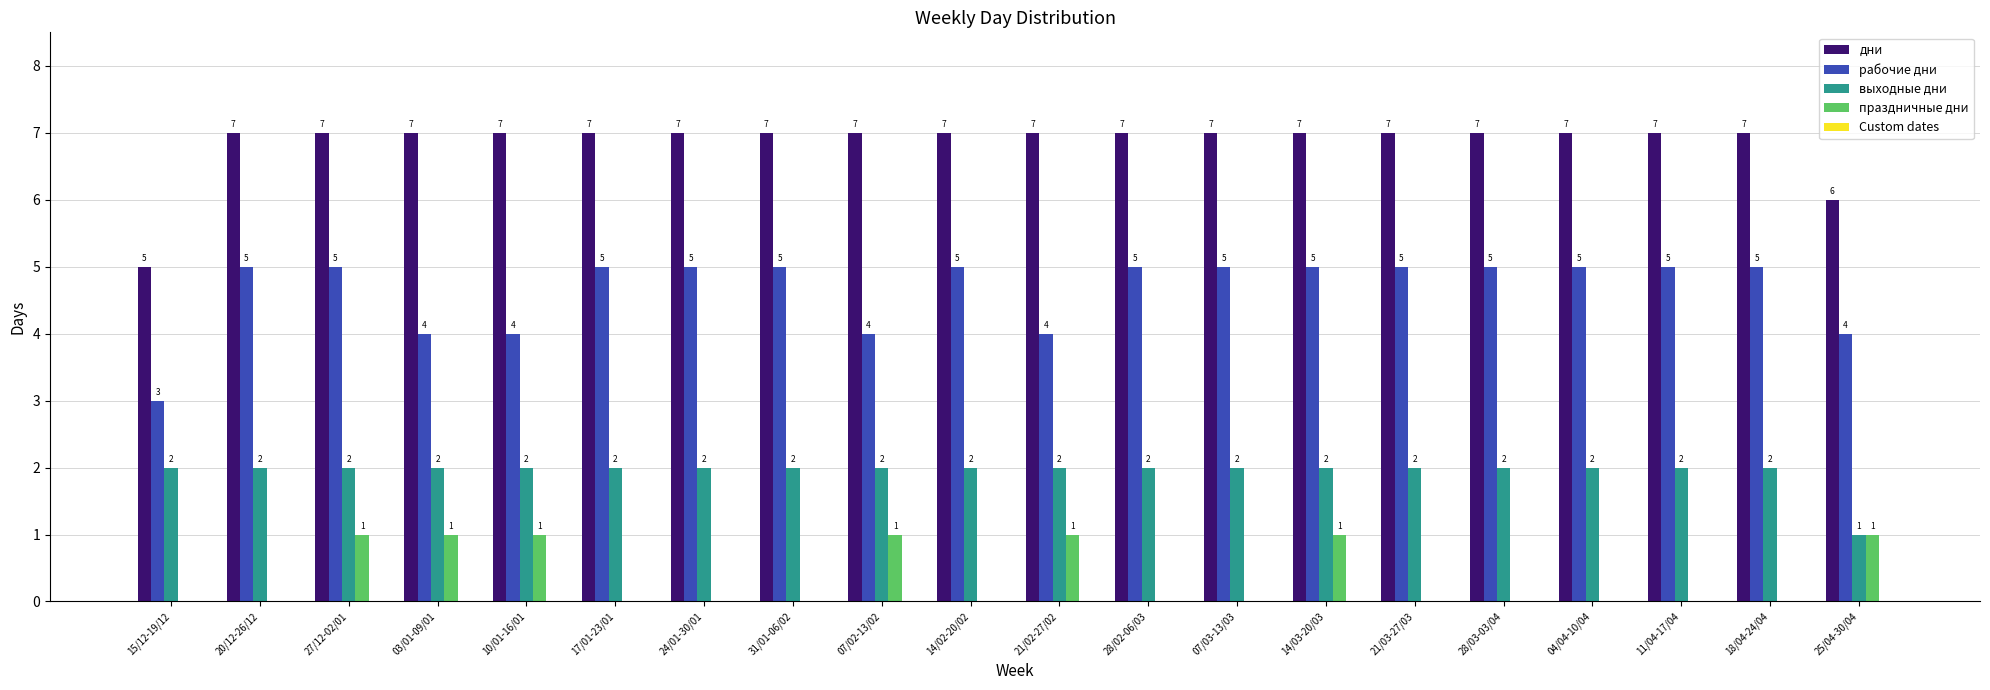

How many groups of bars are there?

20